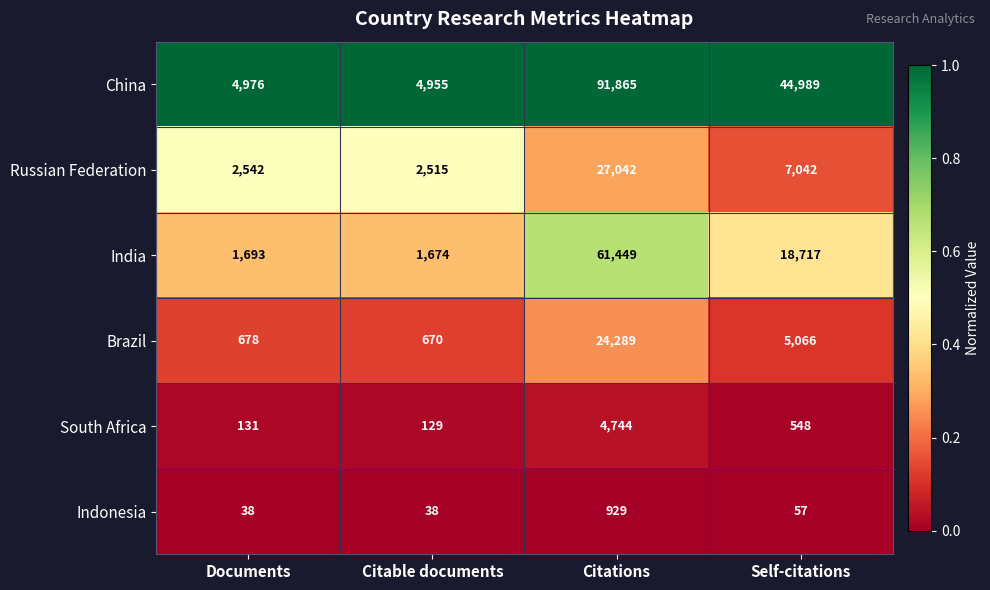

Reading left to right, extract all data points from this chart.

China: Documents=4976	Citable documents=4955	Citations=91865	Self-citations=44989
Russian Federation: Documents=2542	Citable documents=2515	Citations=27042	Self-citations=7042
India: Documents=1693	Citable documents=1674	Citations=61449	Self-citations=18717
Brazil: Documents=678	Citable documents=670	Citations=24289	Self-citations=5066
South Africa: Documents=131	Citable documents=129	Citations=4744	Self-citations=548
Indonesia: Documents=38	Citable documents=38	Citations=929	Self-citations=57